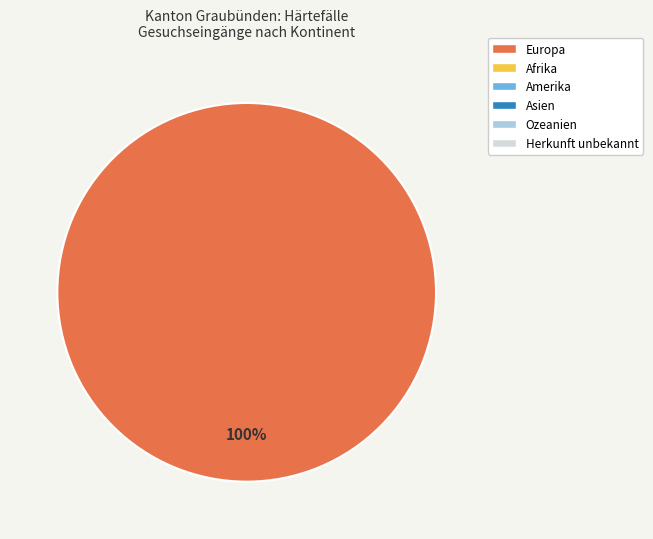

Is there a majority slice in this chart?

Yes